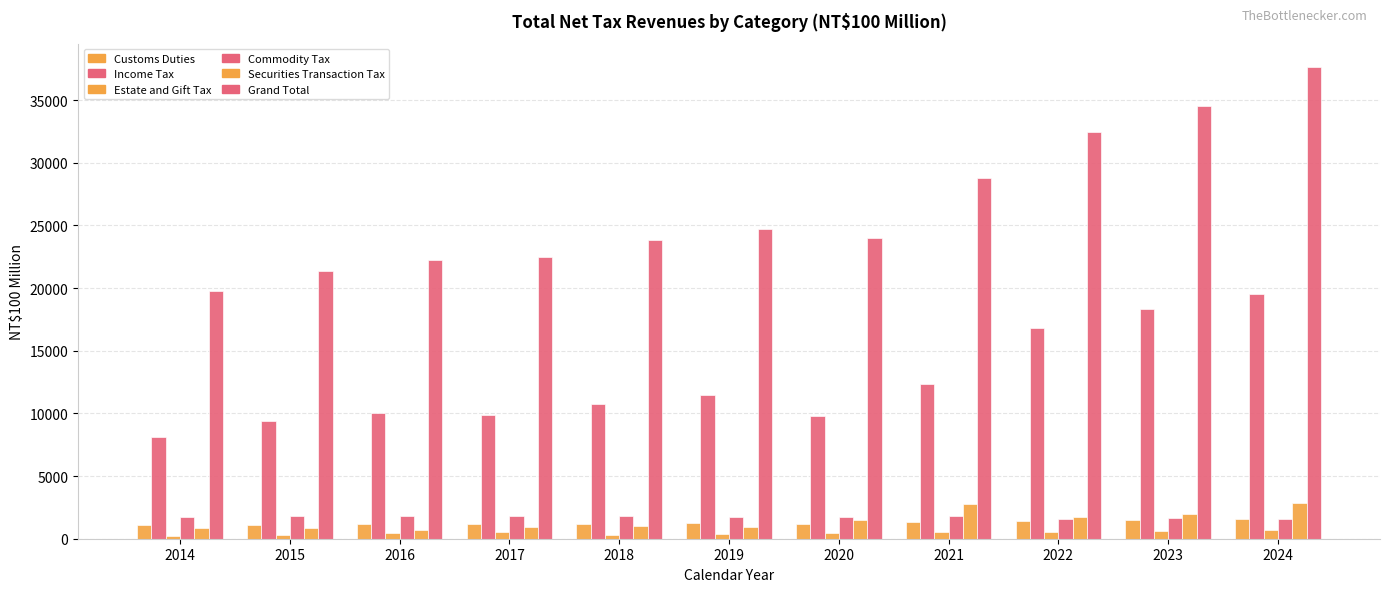

How many groups of bars are there?

11